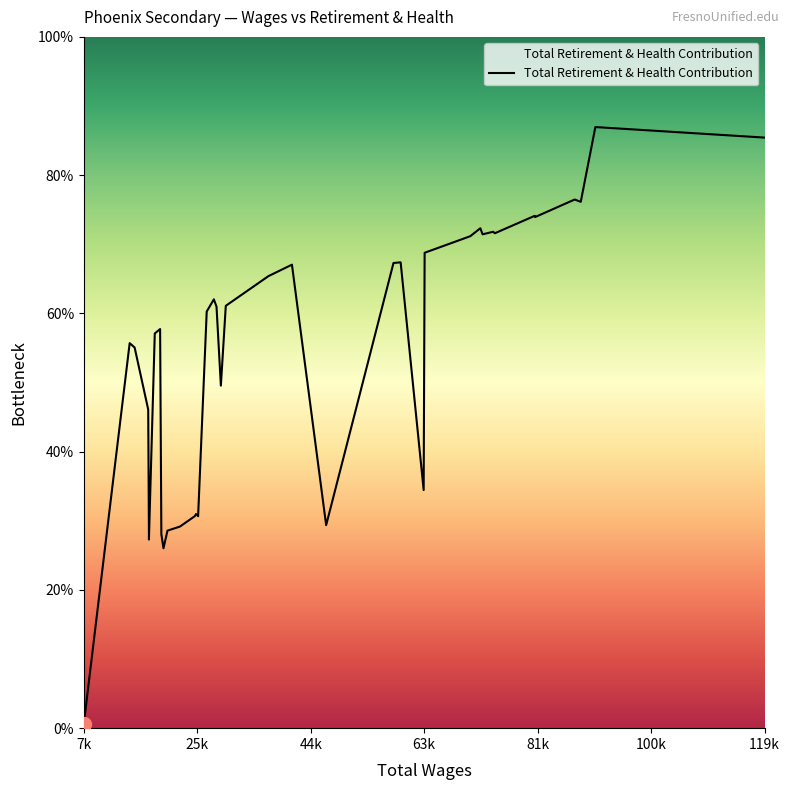

Which label corresponds to the largest value in the chart?

91415